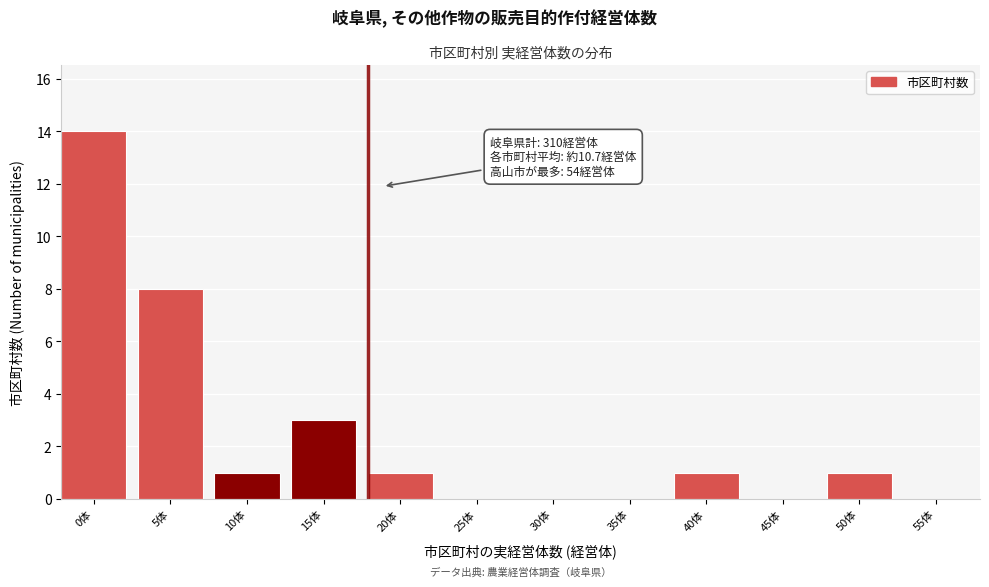

Reading left to right, list all the values displayed in this chart.

0体=14	5体=8	10体=1	15体=3	20体=1	25体=0	30体=0	35体=0	40体=1	45体=0	50体=1	55体=0